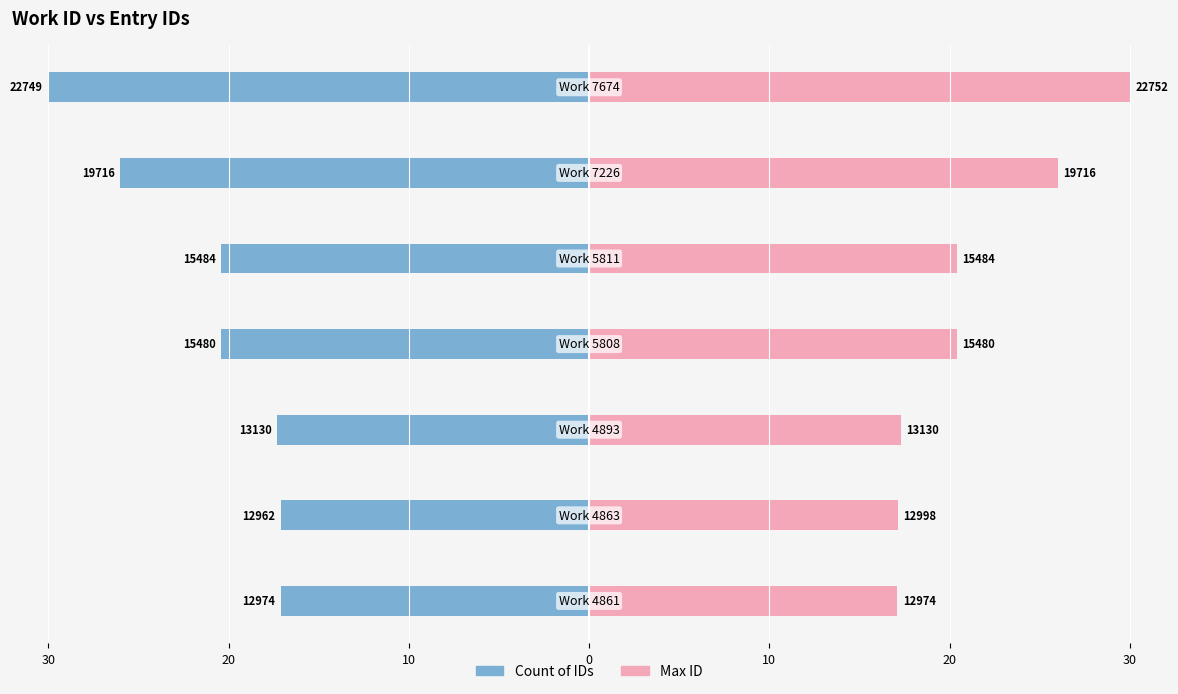

Does the chart contain any negative values?

Yes